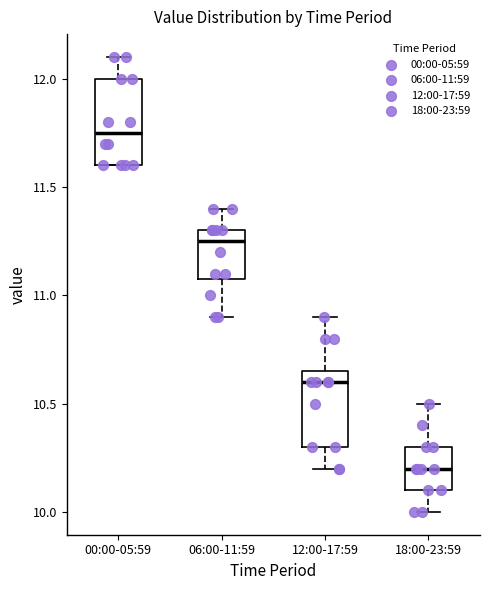

Reading left to right, read every box against the y-axis: the position of its median line, the range the box covers, and the ends of its whiskers. The values are not printed on the chart, so give them approximately, as read against the axis.

00:00-05:59: median 11.75, box 11.60 to 12.00, whiskers 11.60 to 12.10
06:00-11:59: median 11.25, box 11.10 to 11.30, whiskers 10.90 to 11.40
12:00-17:59: median 10.60, box 10.30 to 10.65, whiskers 10.20 to 10.90
18:00-23:59: median 10.20, box 10.10 to 10.30, whiskers 10.00 to 10.50